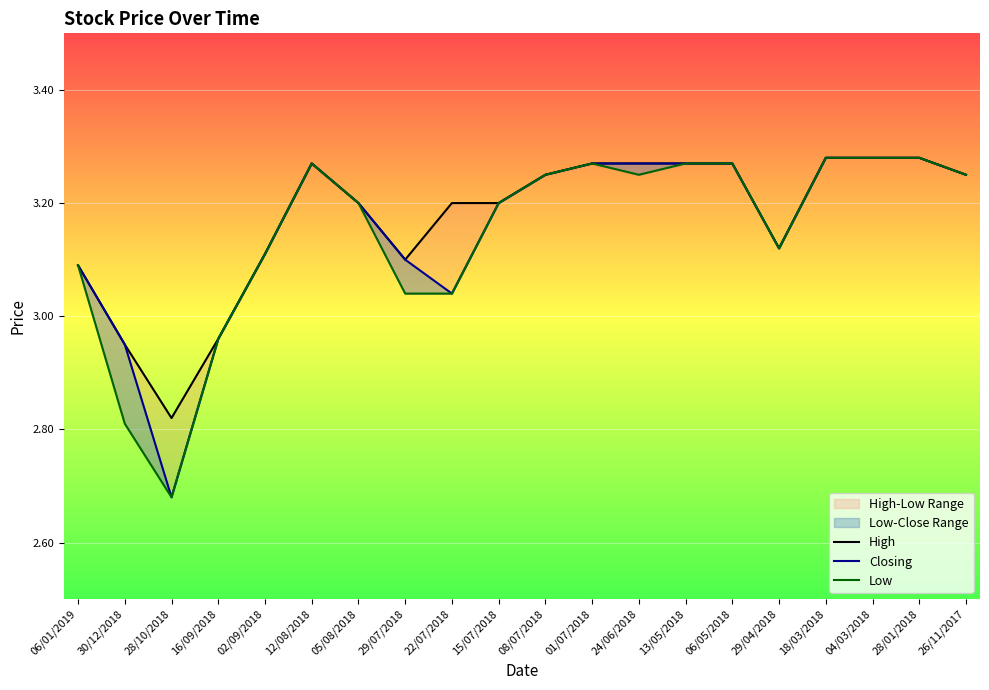

In Closing, how many points are higher than both neighbors (excluding endpoints)?

1